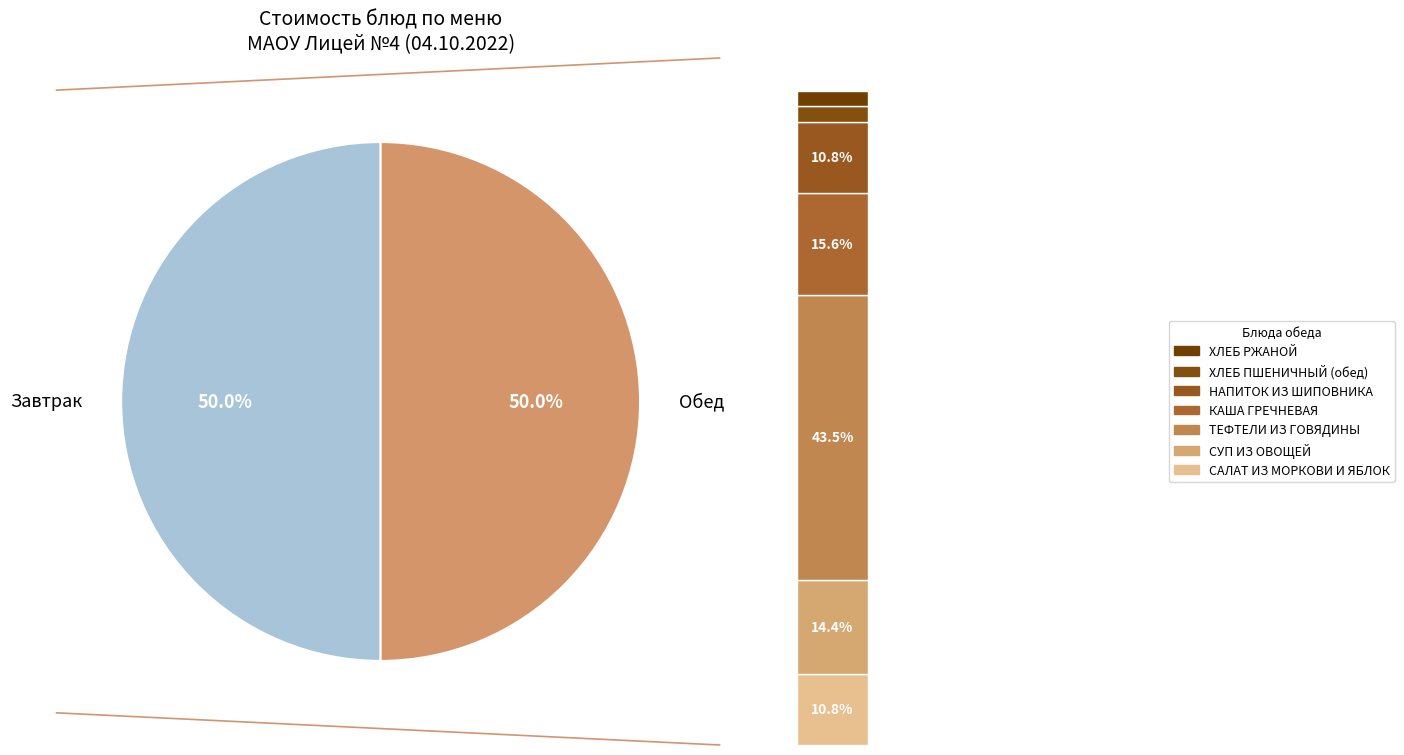

Does any single category account for the majority?

No